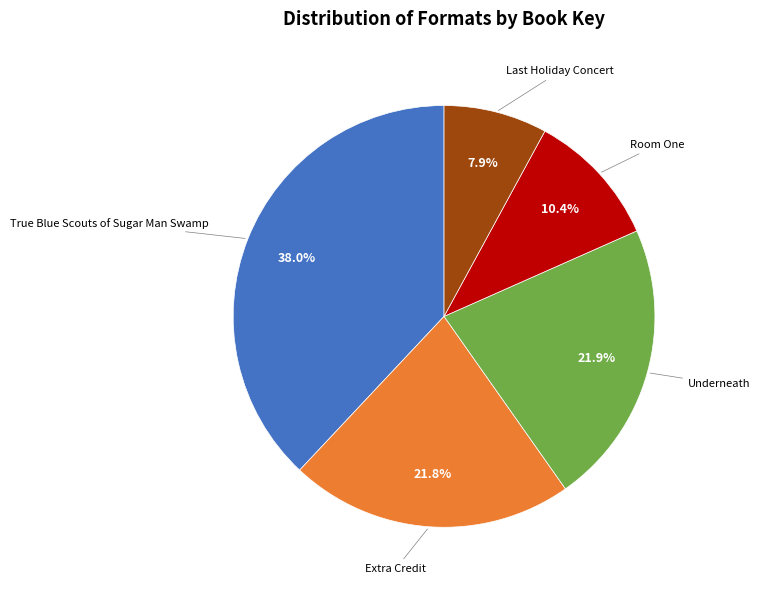

Is there a majority slice in this chart?

No